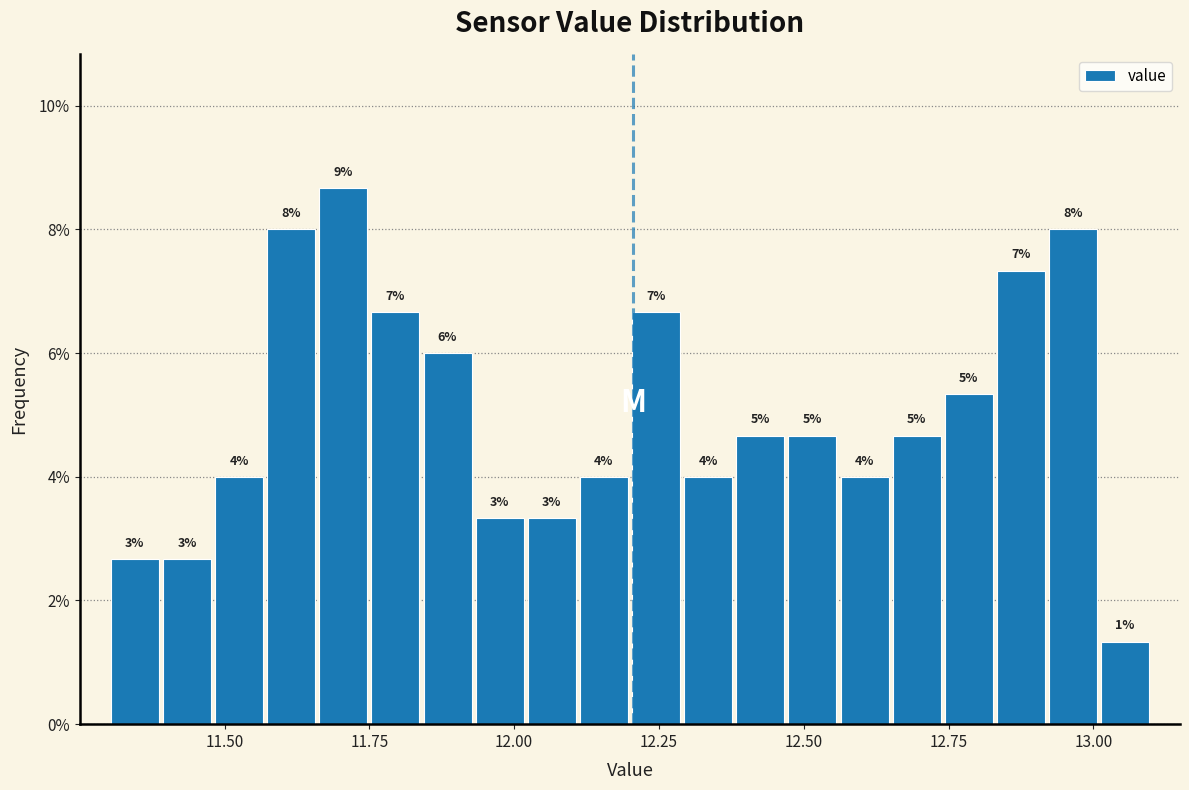

Around what value on the x-axis is the tallest bar? Give the approximate position of its centre, as read against the axis.

11.70